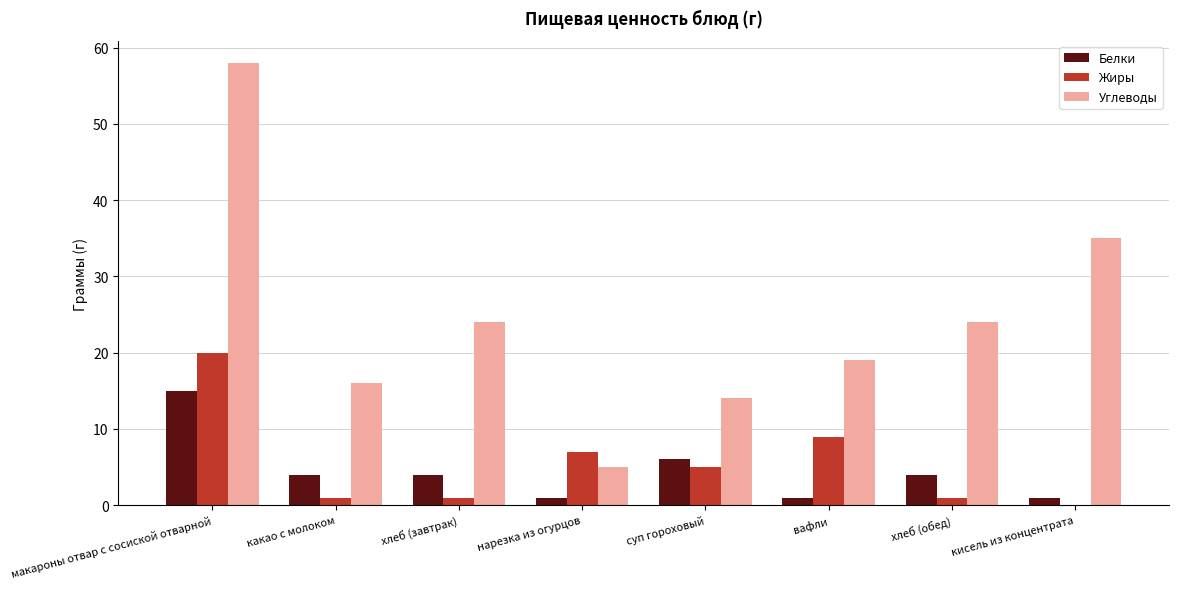

What is the spread (max minus min) of values at суп гороховый?

9